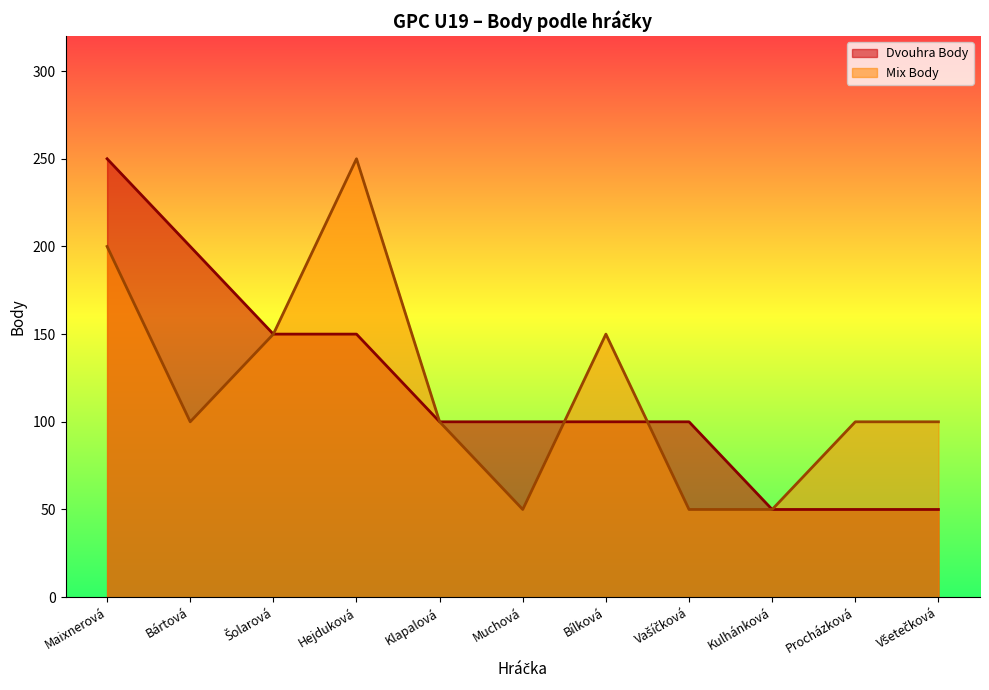

Does the chart display data point markers on the line(s)?

No